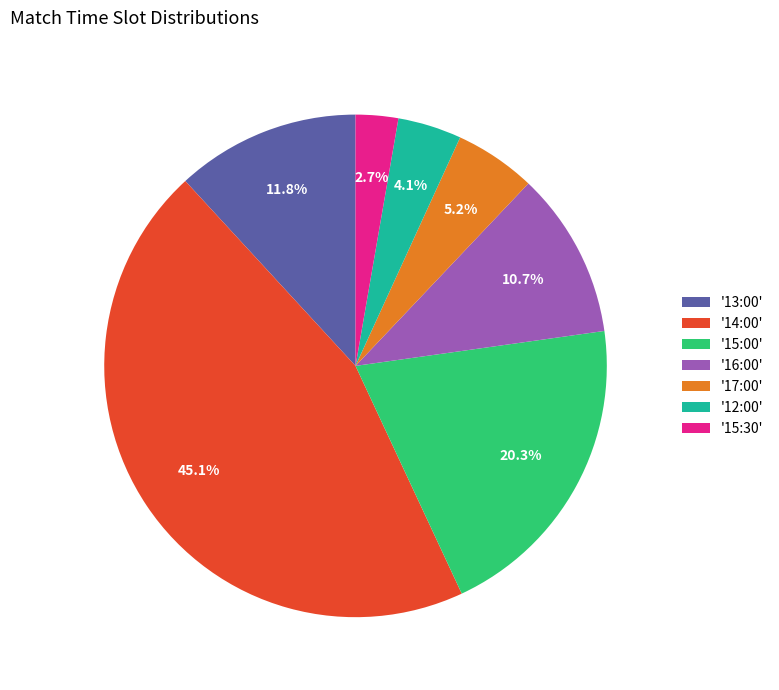

Count the number of slices in the pie.

7